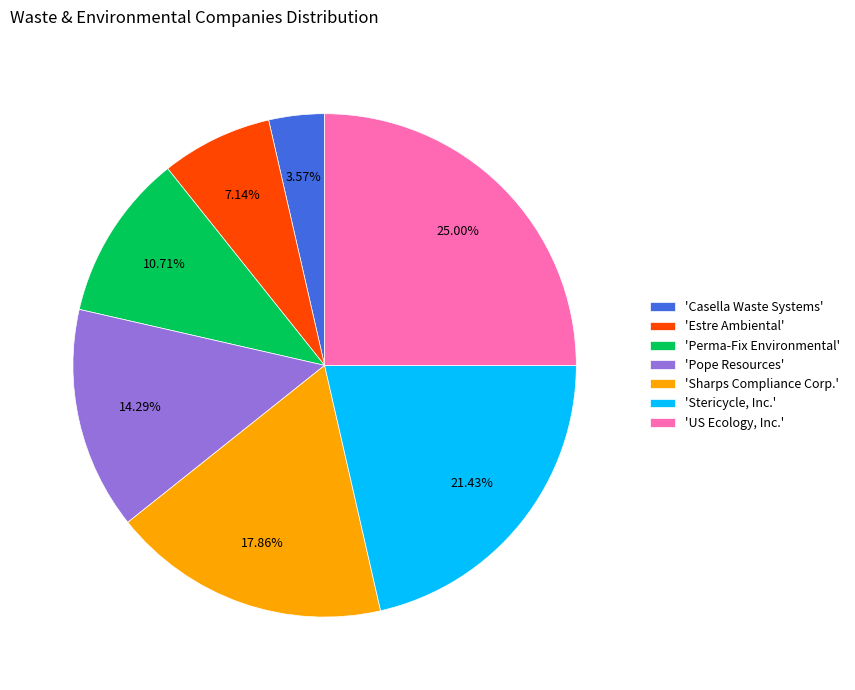

Which has a higher value, 'Casella Waste Systems' or 'Perma-Fix Environmental'?

'Perma-Fix Environmental'